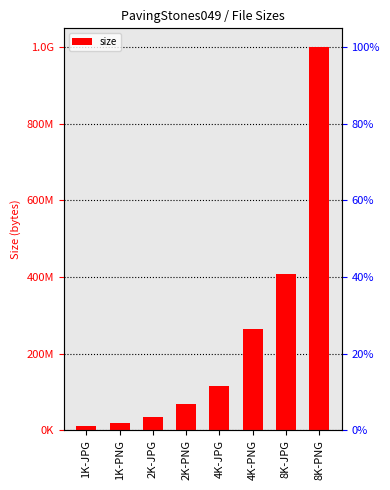

At which label does the data first exceed 115573077?

4K-PNG